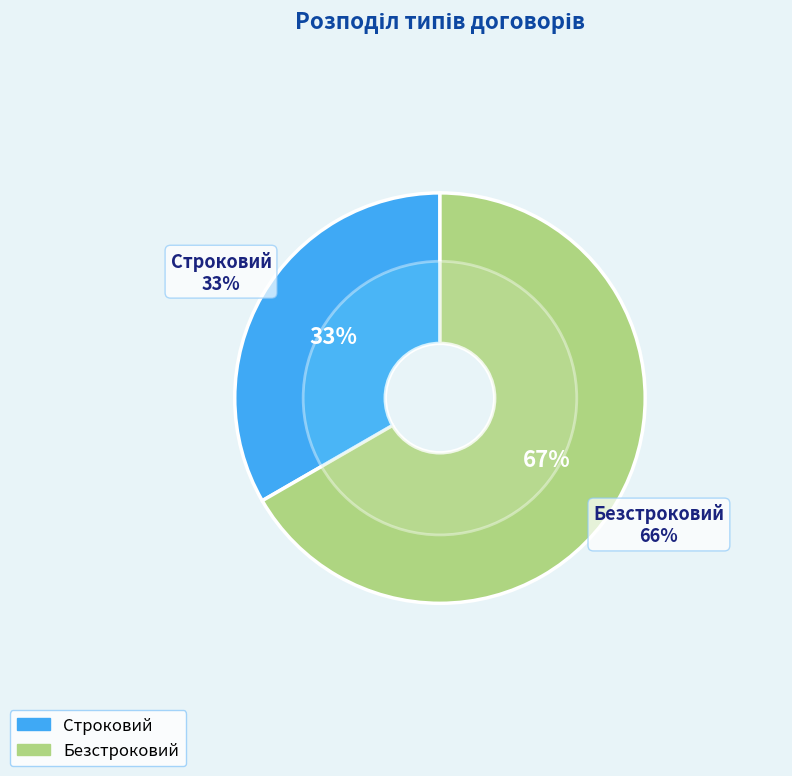

Between Строковий and Безстроковий, which is larger?

Безстроковий